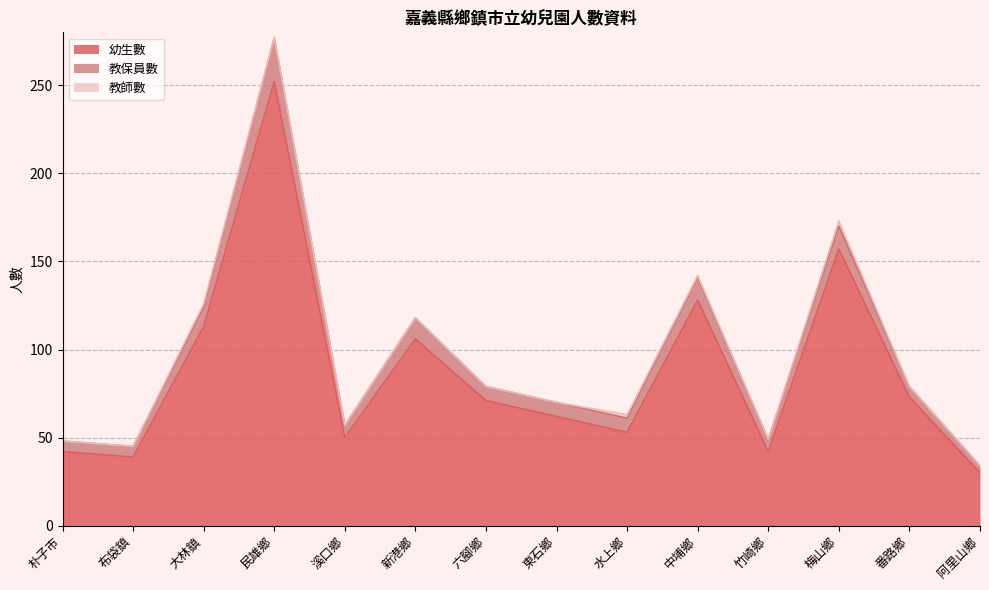

Between 竹崎鄉 and 朴子市, which is larger?

竹崎鄉